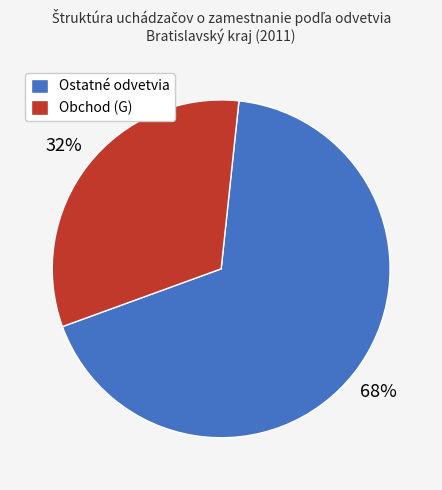

How many segments does this pie chart have?

2